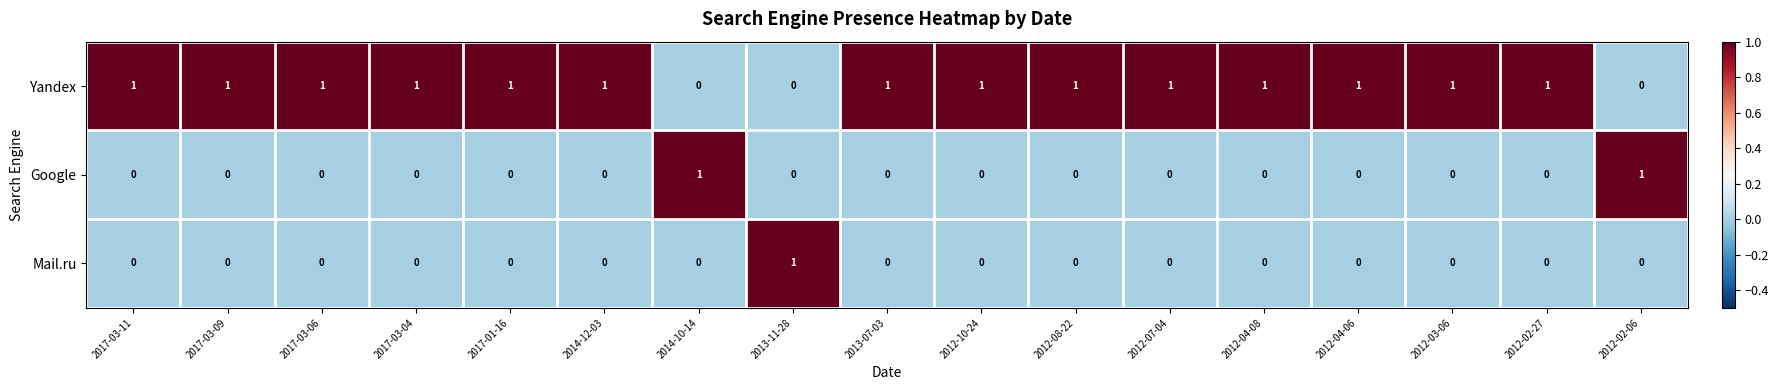

At how many categories does at least one series exceed 0?

17